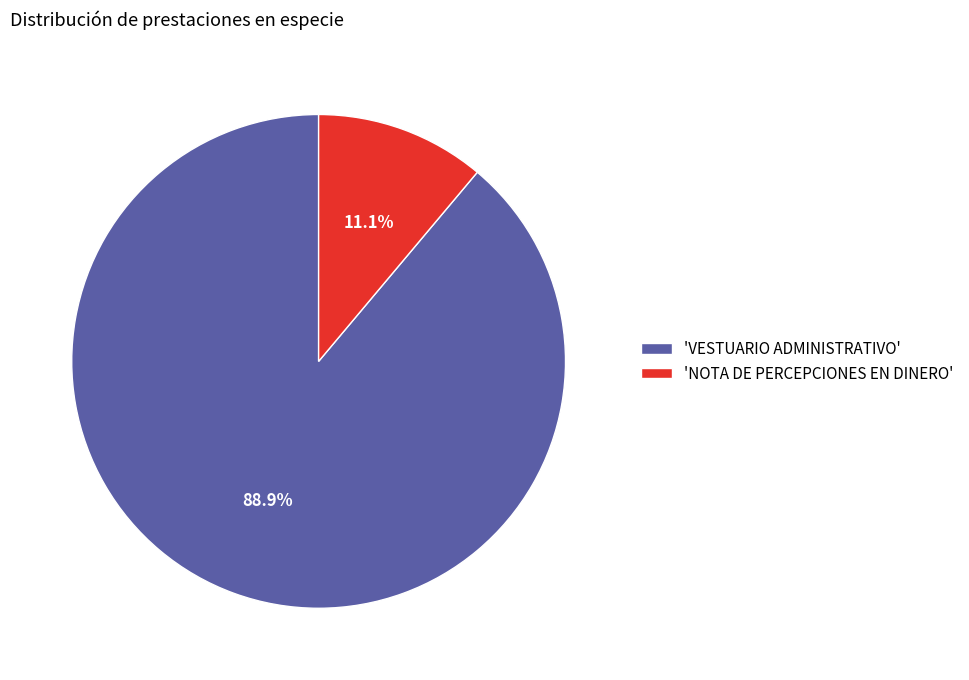

Which slice represents more than half of the pie?

'VESTUARIO ADMINISTRATIVO'